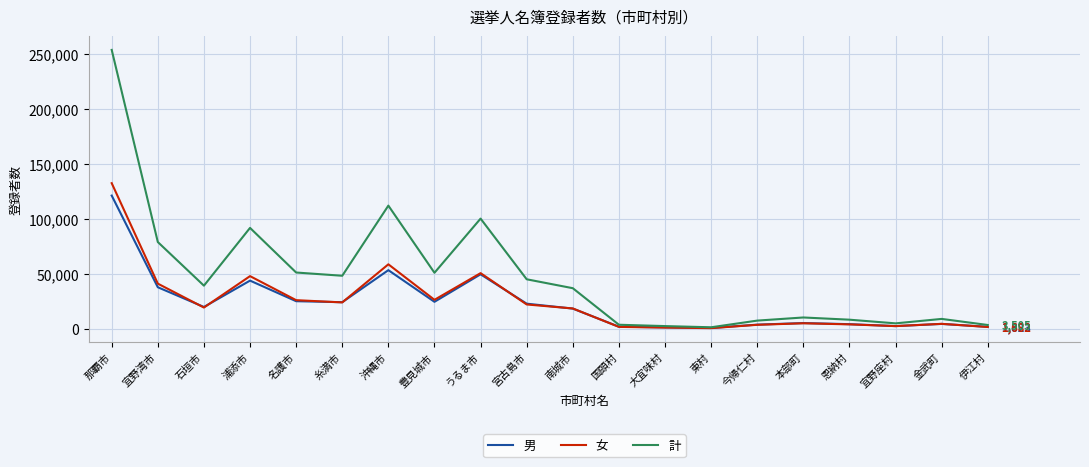

Is the value of 女 at 名護市 greater than the value of 計 at 宜野湾市?

No